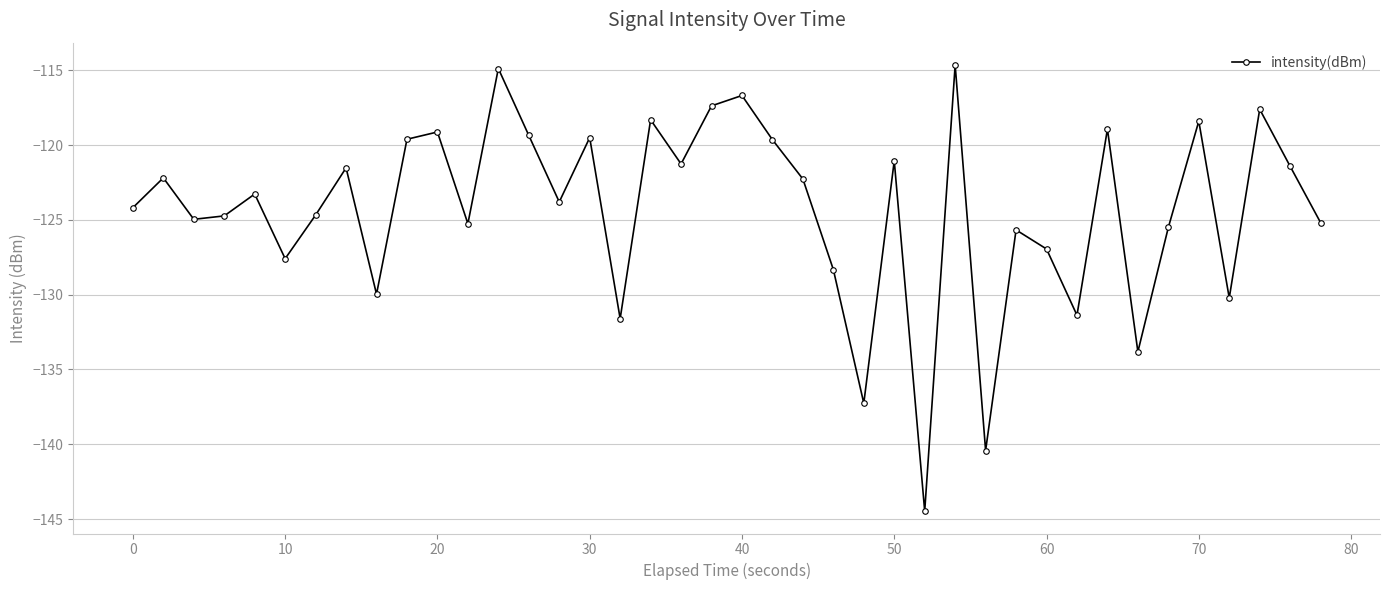

What is the difference between the maximum and second lowest values?

25.8